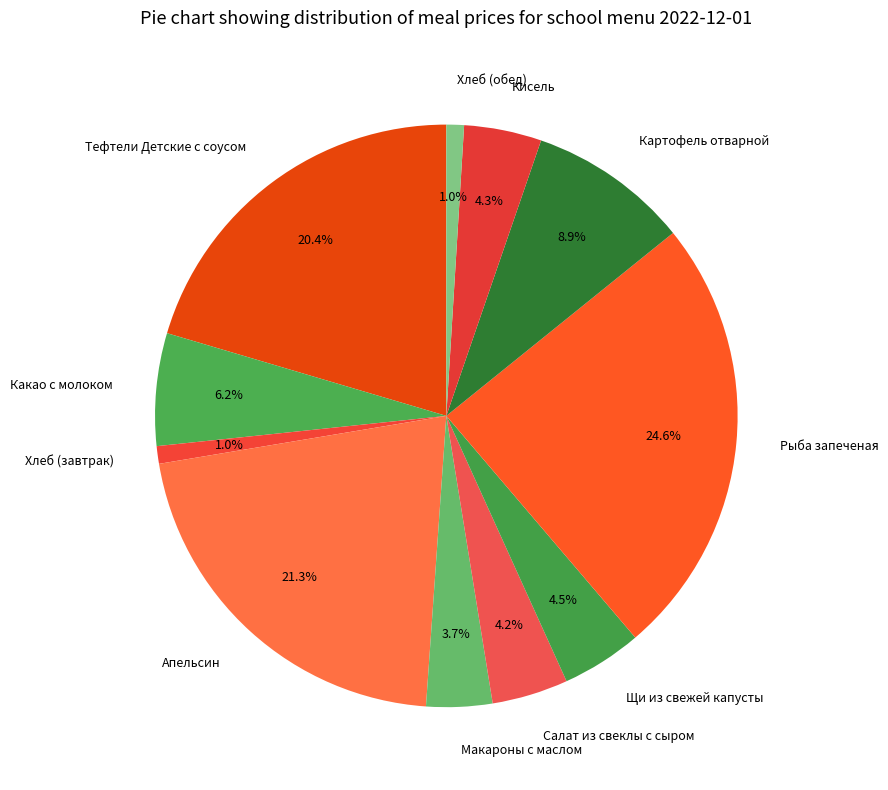

How much of the chart is everything except Картофель отварной?

91.1%